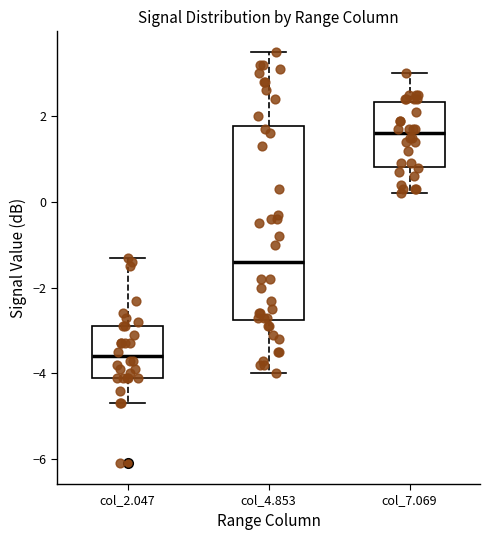

Reading left to right, read every box against the y-axis: the position of its median line, the range the box covers, and the ends of its whiskers. The values are not printed on the chart, so give them approximately, as read against the axis.

col_2.047: median -3.6, box -4.0 to -2.8, whiskers -4.6 to -1.2
col_4.853: median -1.4, box -2.8 to 1.8, whiskers -4.0 to 3.6
col_7.069: median 1.6, box 0.8 to 2.4, whiskers 0.2 to 3.0